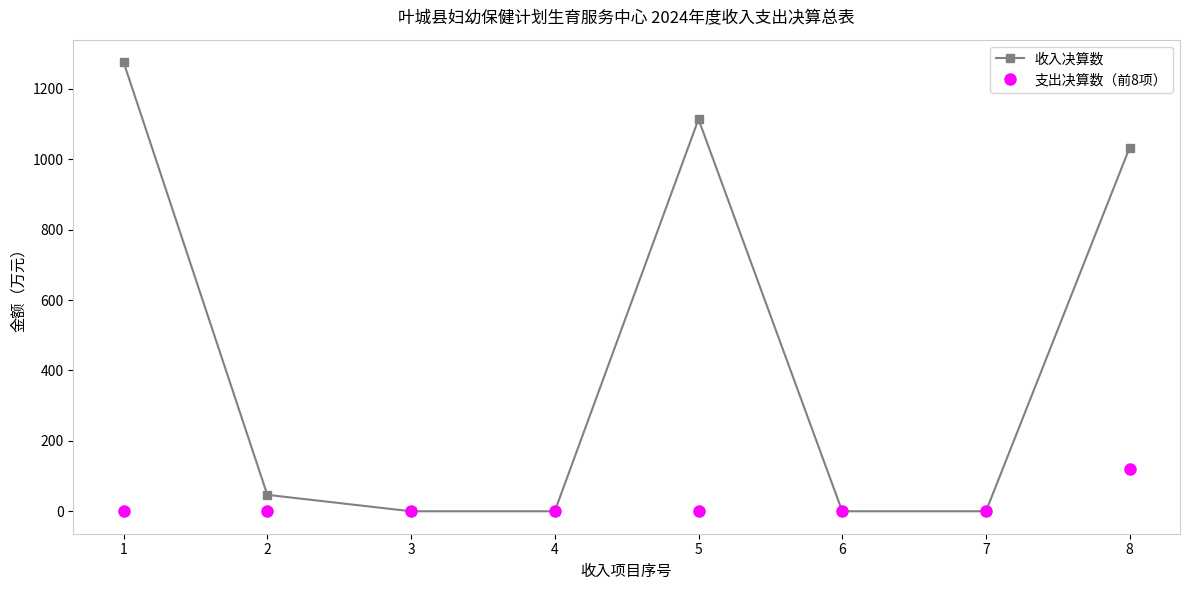

True or false: 收入决算数 has more than 1 points higher than both neighbors.

False